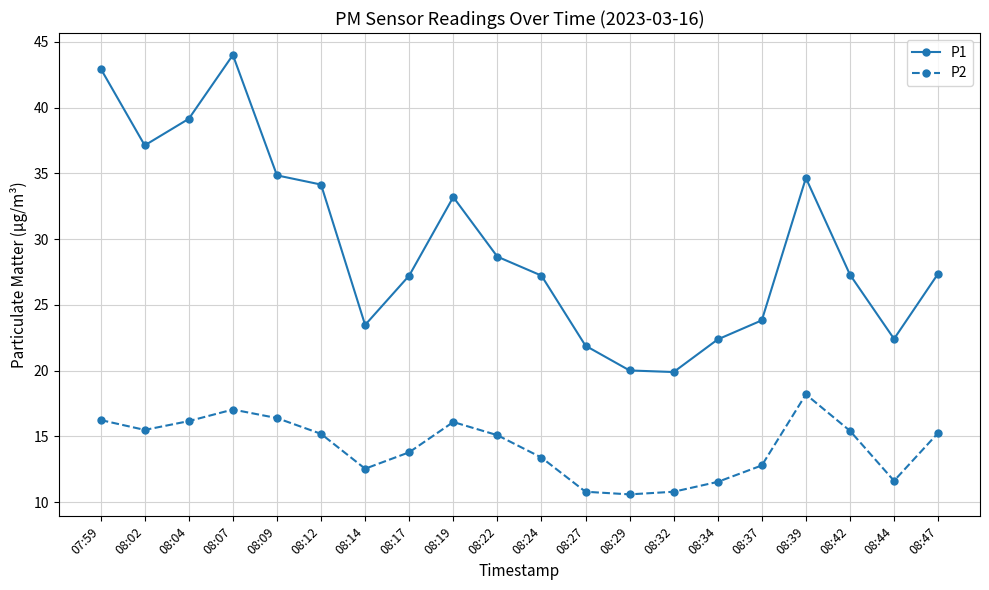

Is the value of P1 at 08:37 greater than the value of P2 at 08:02?

Yes